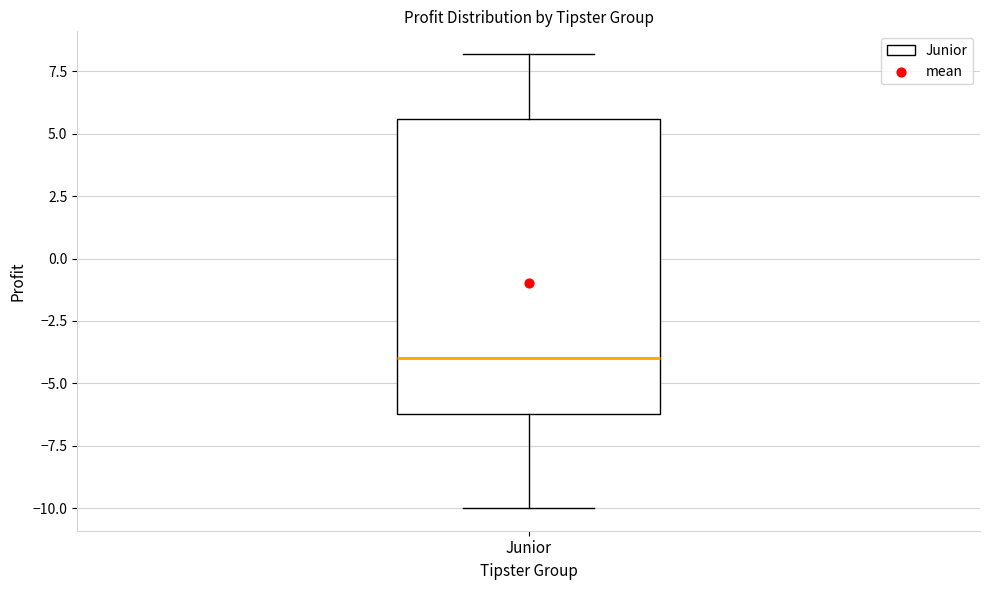

Read this box plot against the y-axis: the position of the median line, the range covered by the box, and the ends of both whiskers. The values are not printed on the chart, so give them approximately, as read against the axis.

median -4.0, box -6.0 to 5.5, whiskers -10.0 to 8.0